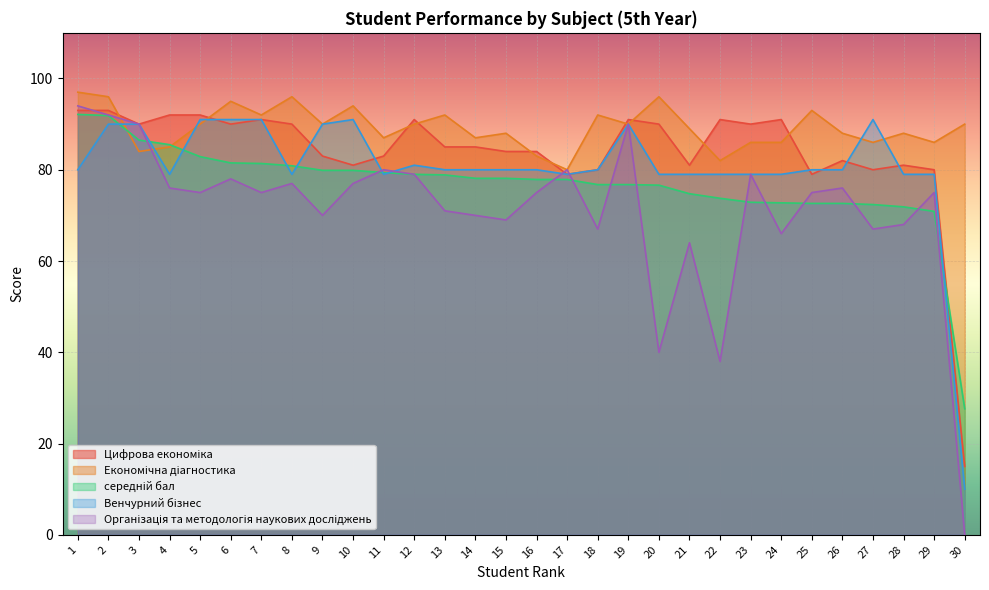

Between which two adjacent categories do середній бал and Цифрова економіка first intersect?

29 and 30